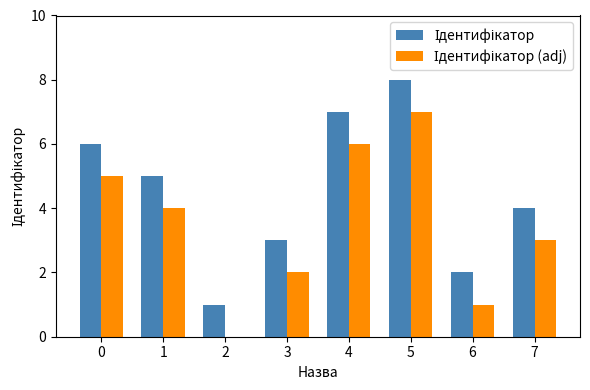

What is the greatest value displayed?

8